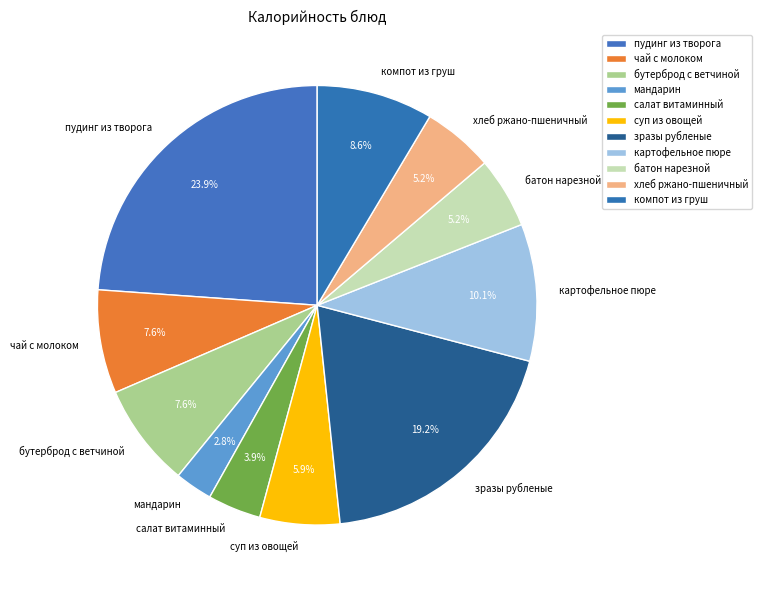

Does компот из груш represent more than half of the total?

No